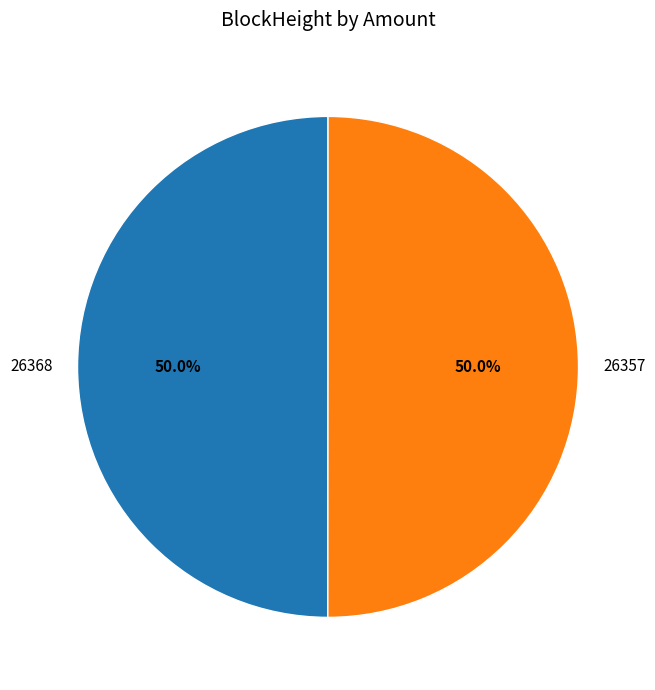

Combined, do 26357 and 26368 account for over 50%?

Yes